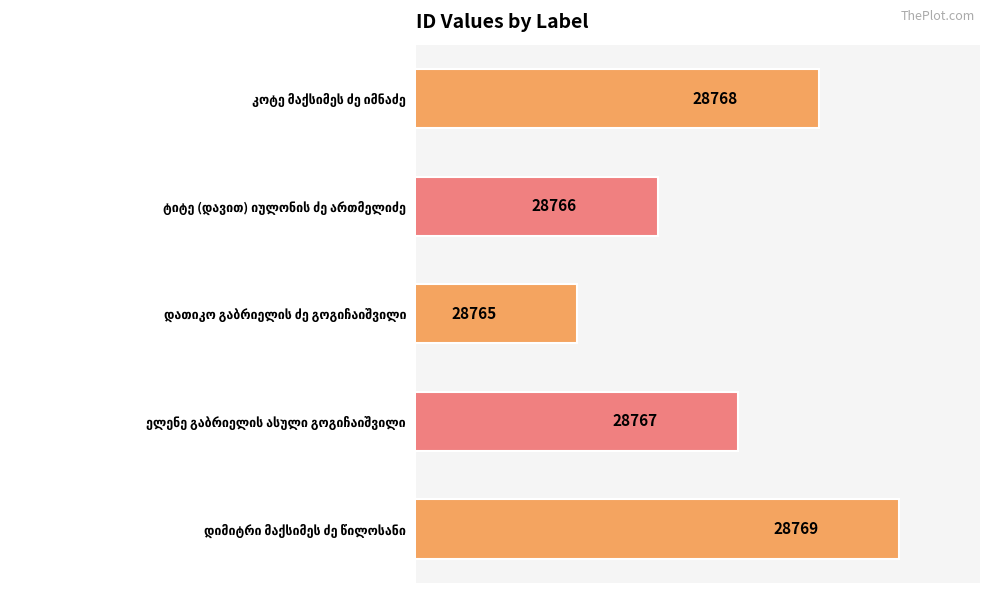

How many values are between 28766 and 28768?

3